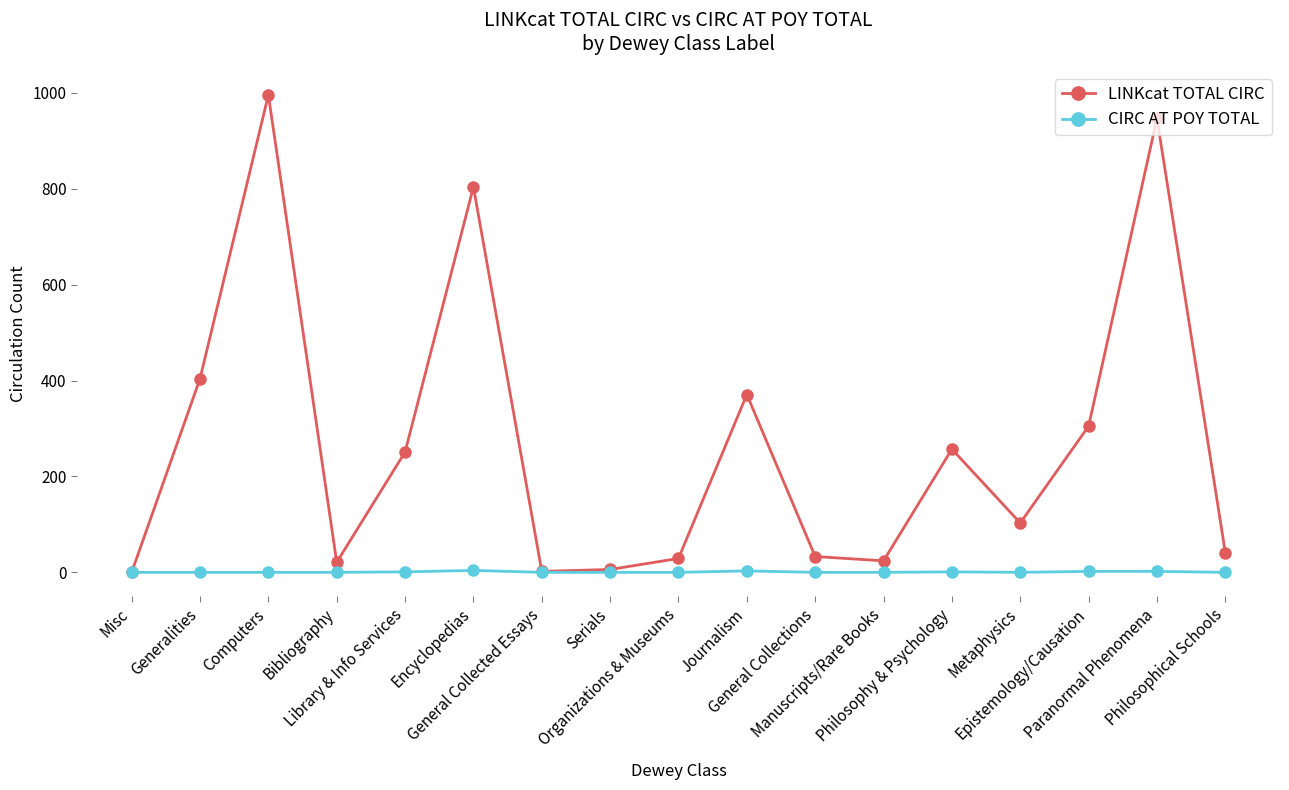

Rank the series by their average value, from lowest to highest.

CIRC AT POY TOTAL, LINKcat TOTAL CIRC